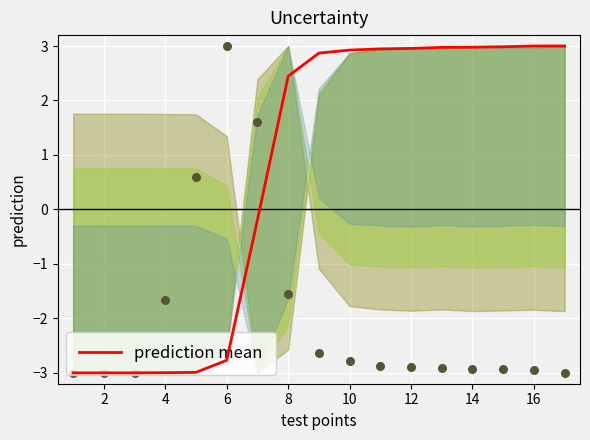

At which label does prediction mean first exceed 2?

8